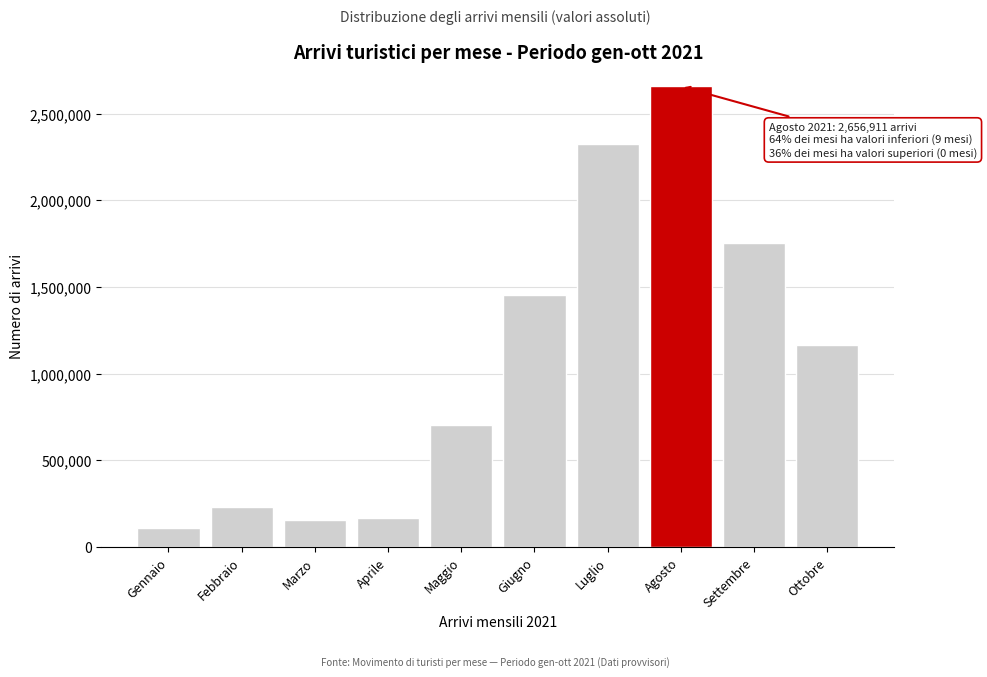

Reading left to right, list all the values displayed in this chart.

111283	227922	153876	169387	703165	1451936	2322421	2656911	1752076	1163629